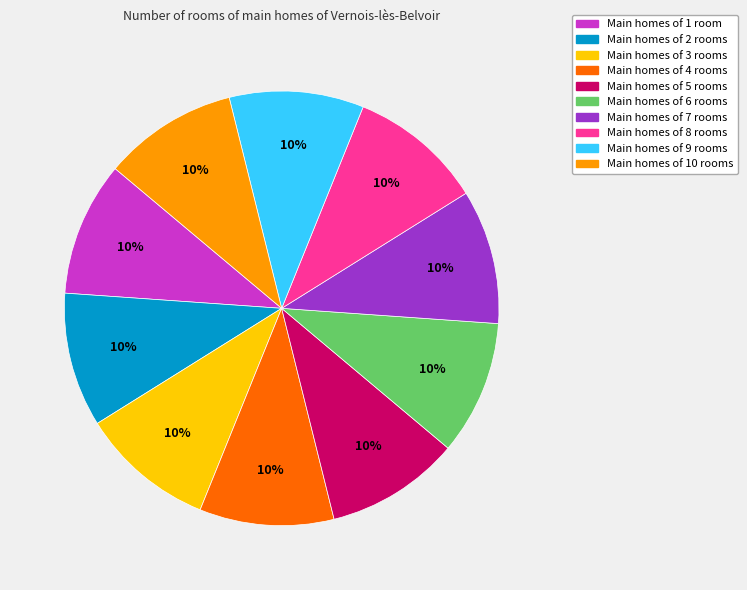

Is there any slice that represents more than half of the pie?

No